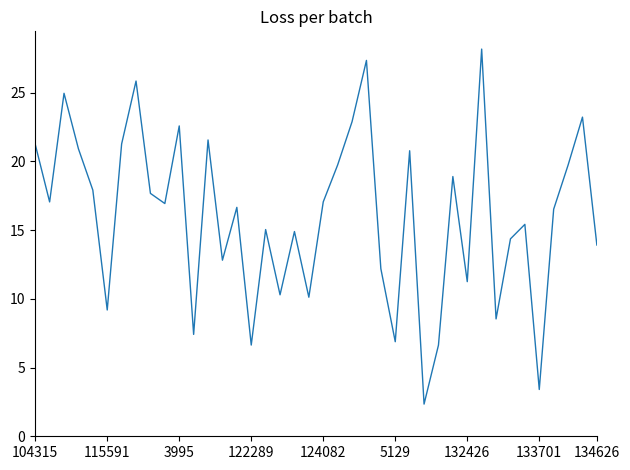

What is the difference between the maximum and minimum values?

25.8